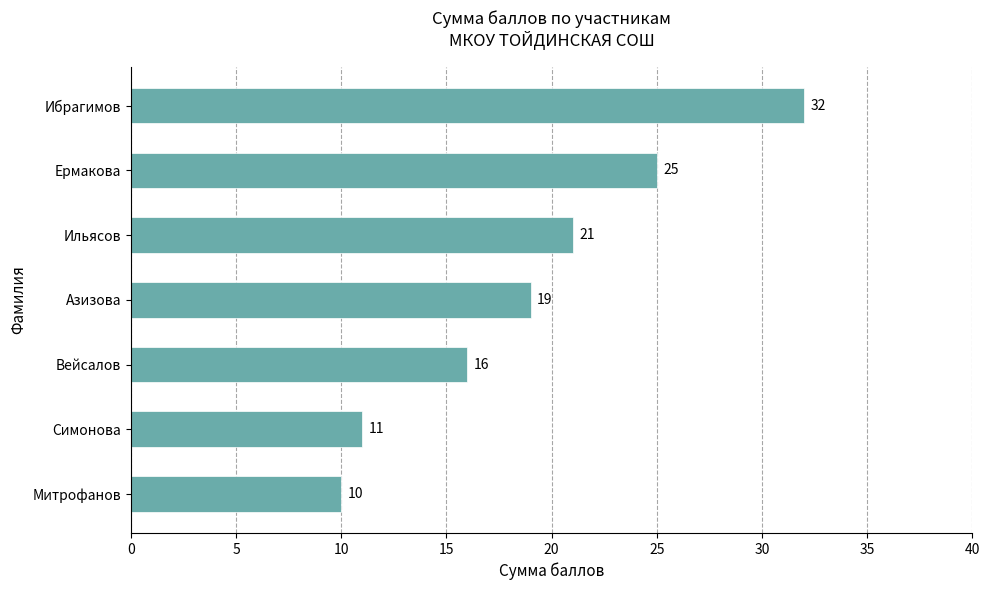

The value at Симонова is 5. True or false?

False